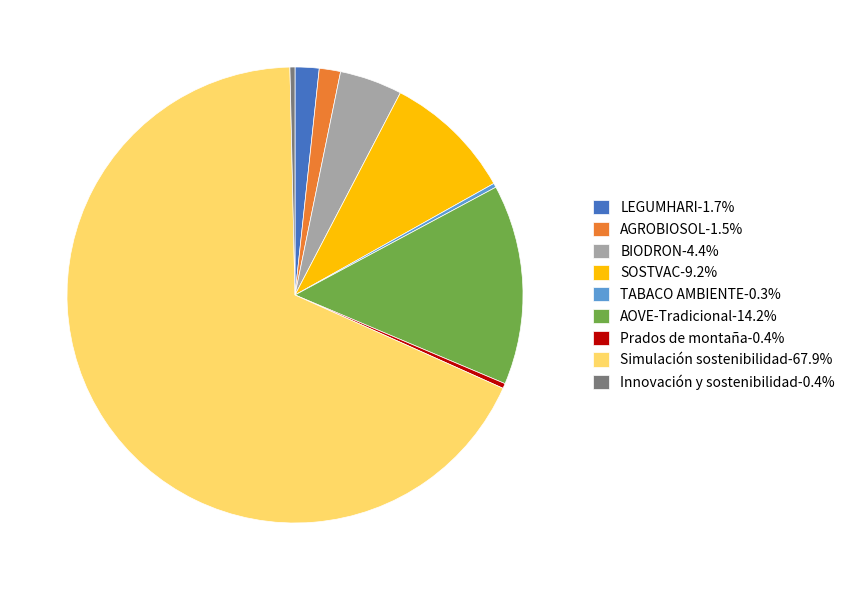

What is the ratio of the value at AGROBIOSOL-1.5% to the value at BIODRON-4.4%?

0.3